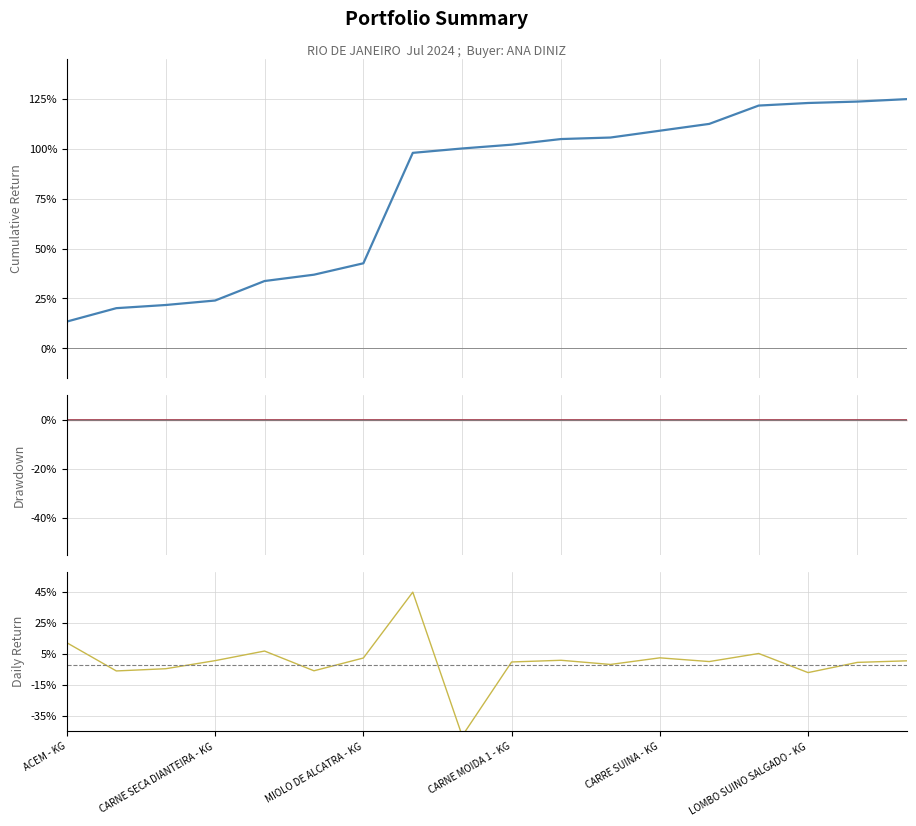

Is it true that Cumulative QTDE equals 60.5 at CARRE SUINA - KG?

False